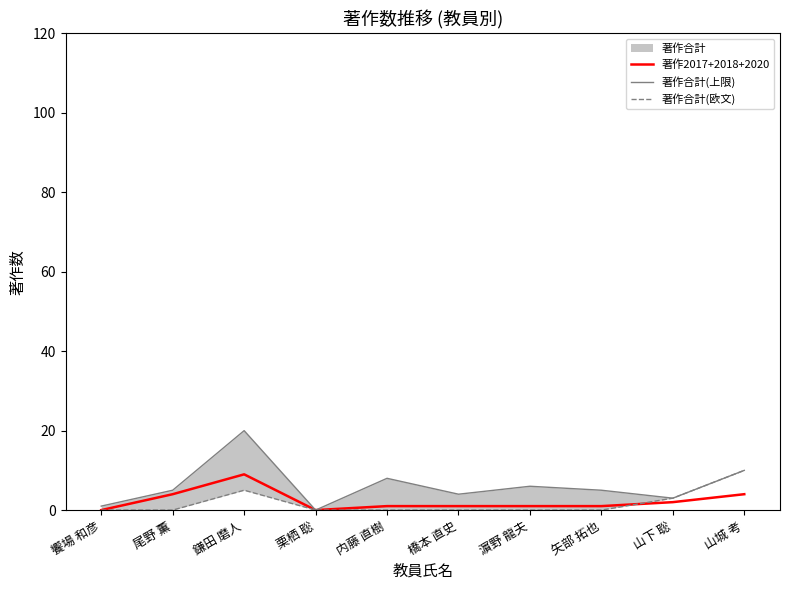

True or false: 著作2017+2018+2020 has a value of 6 at 饗場 和彦.

False